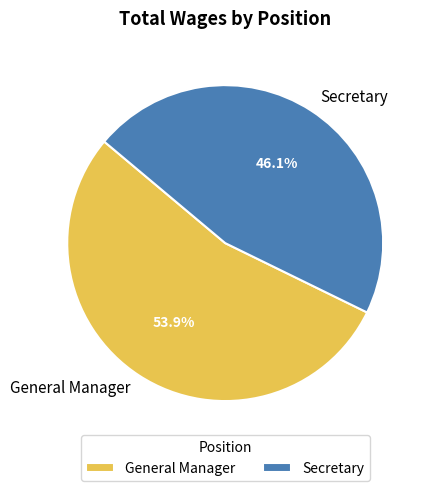

Rank the categories by value from highest to lowest.

General Manager, Secretary